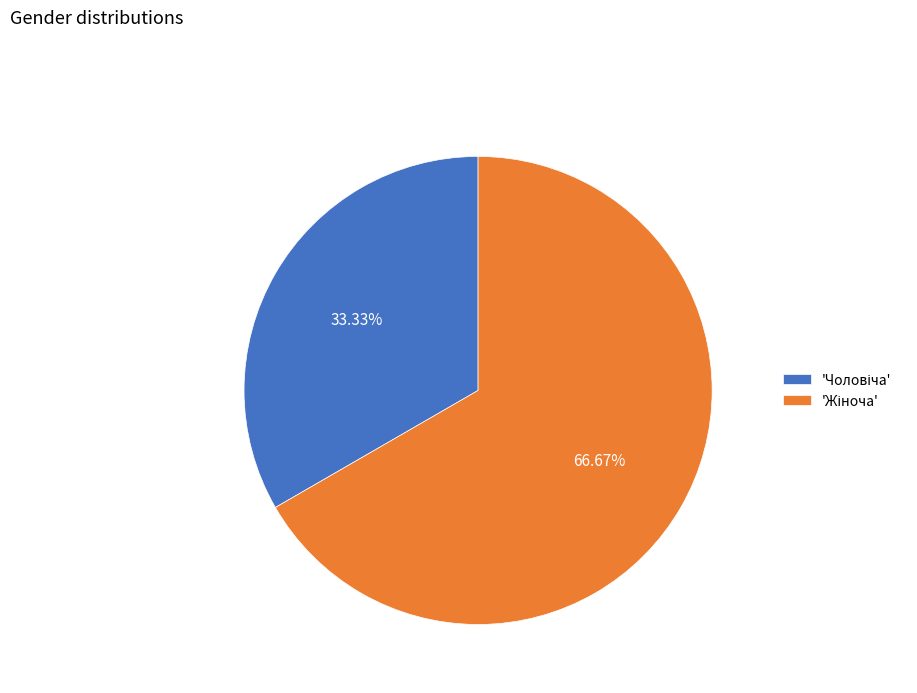

Is there any slice that represents more than half of the pie?

Yes